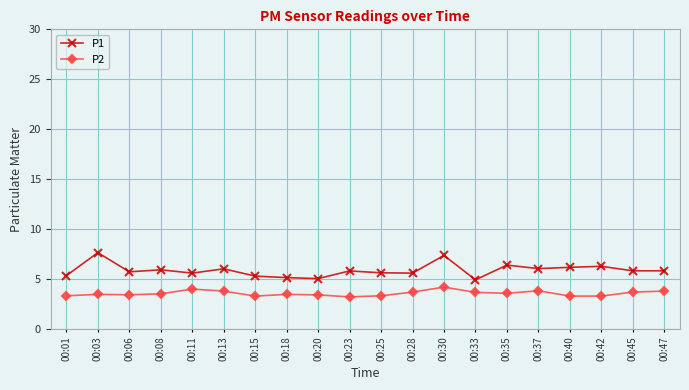

How many distinct data groups are displayed?

2